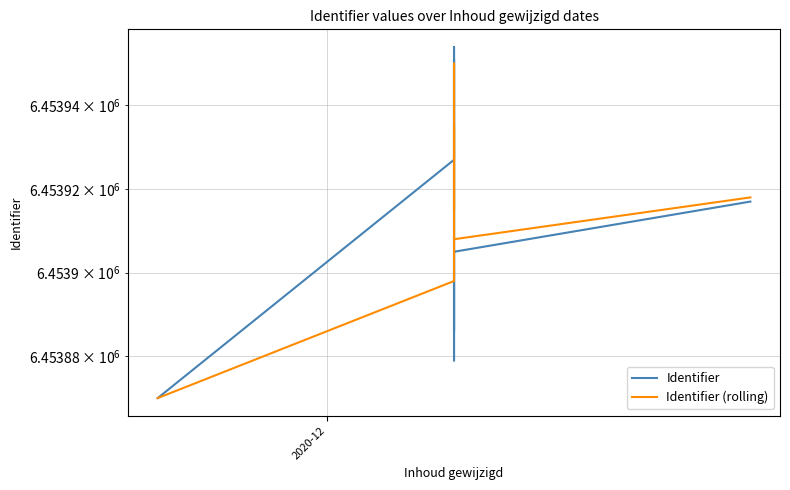

In Identifier, how many points are lower than both neighbors (excluding endpoints)?

2